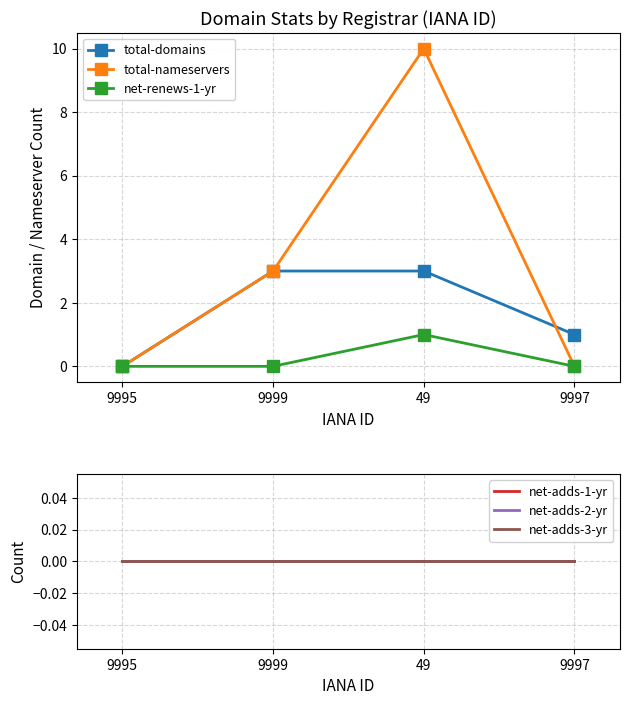

Is it true that net-renews-1-yr equals 0 at 9995?

True